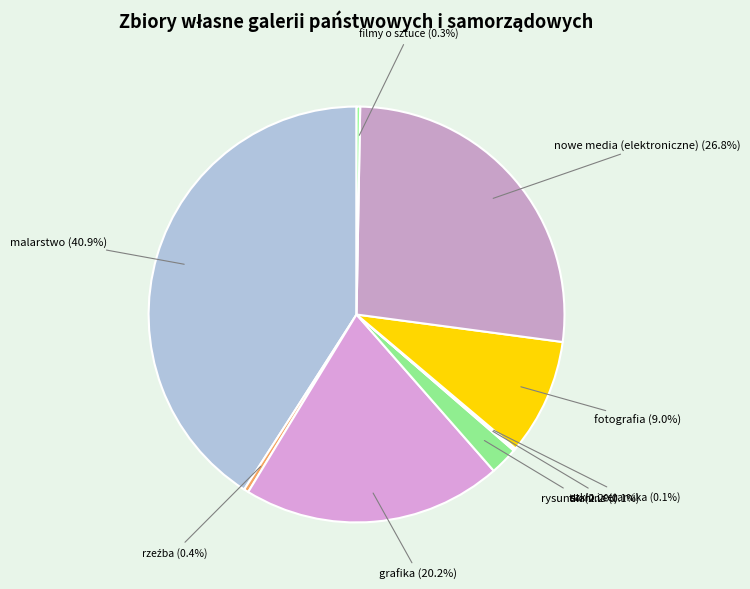

Between nowe media (elektroniczne) and filmy o sztuce, which is larger?

nowe media (elektroniczne)